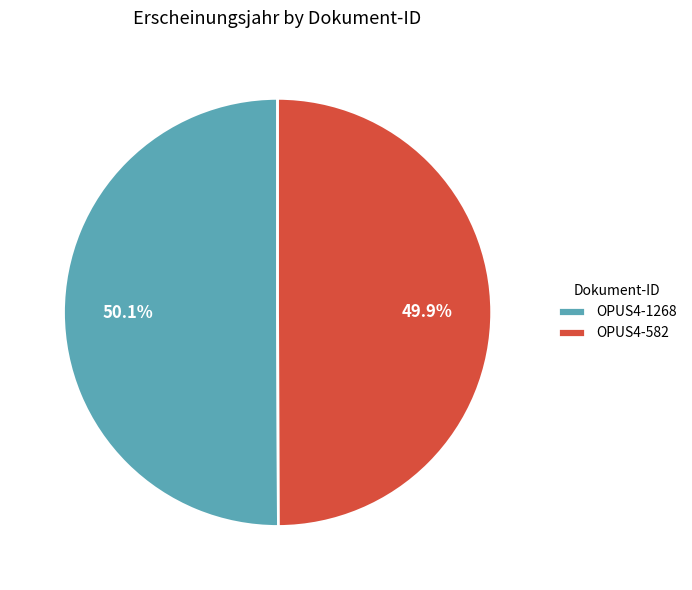

What is the total percentage of OPUS4-1268 and OPUS4-582?

100.0%